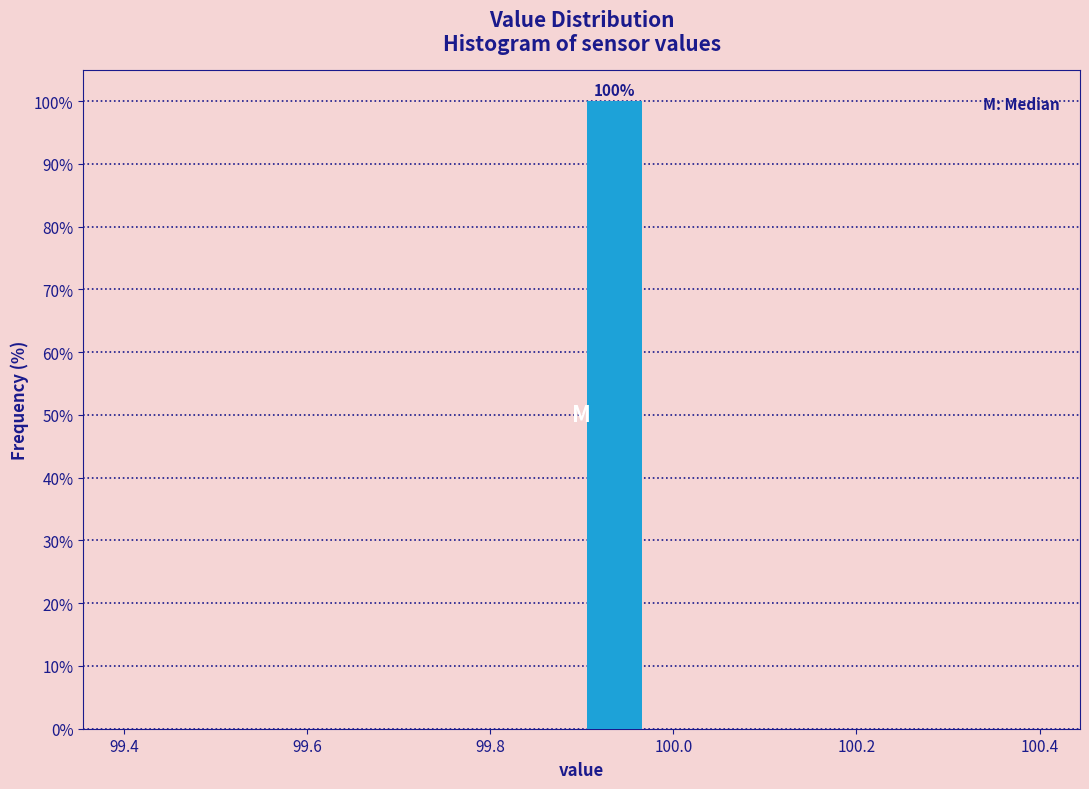

Read against the x-axis, roughly where is the centre of the tallest bar?

99.94